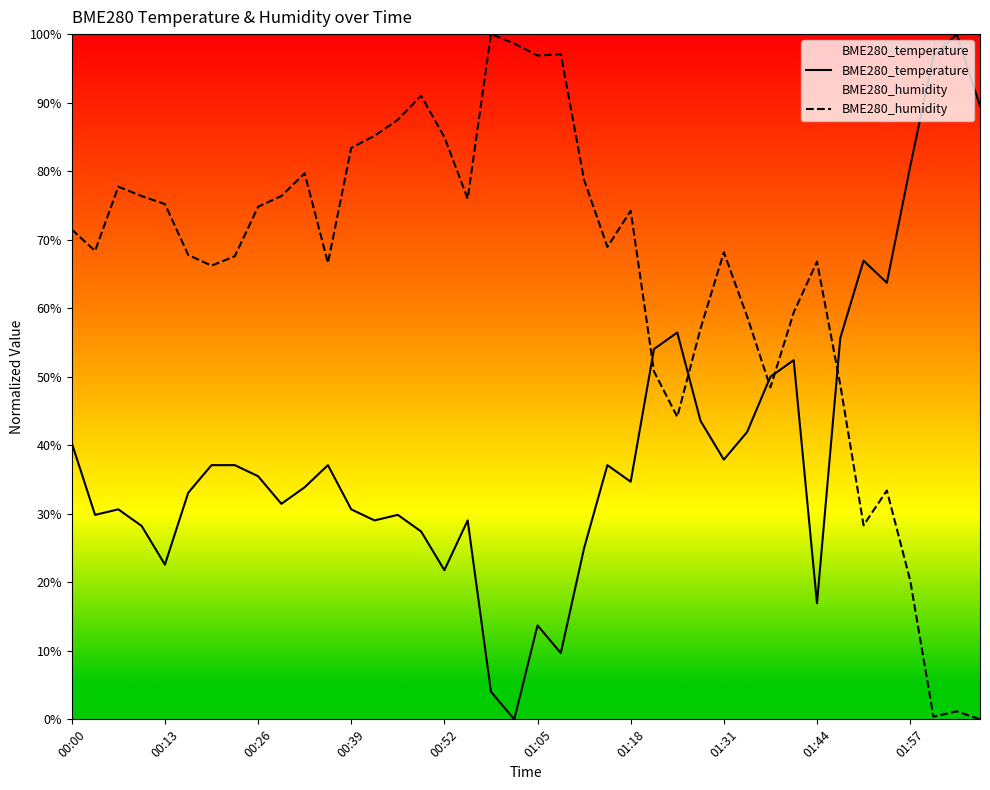

What are all the series names shown in the legend?

BME280_temperature, BME280_humidity